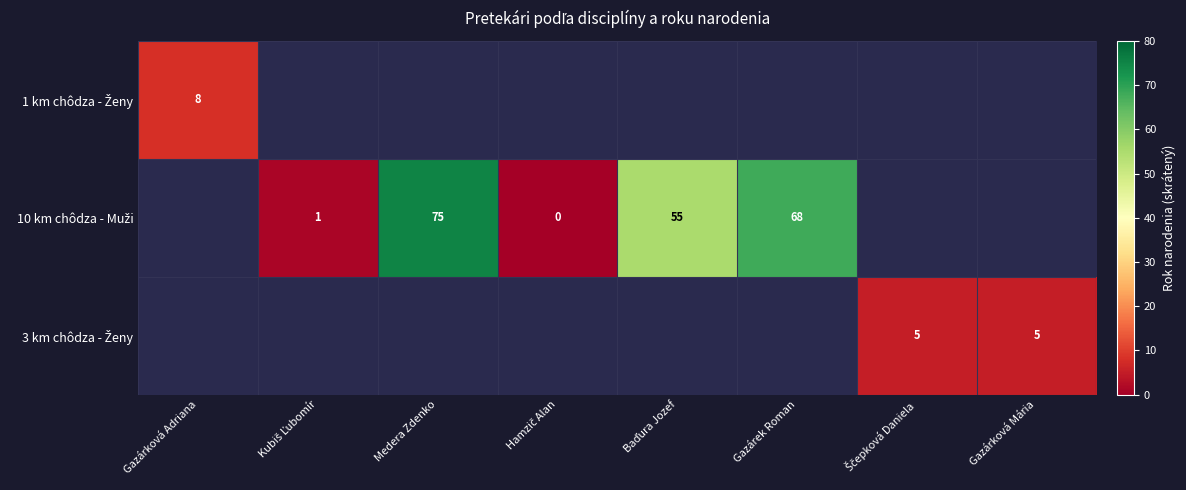

At which label is 1 km chôdza - Ženy closest to 8?

Gazárková Adriana